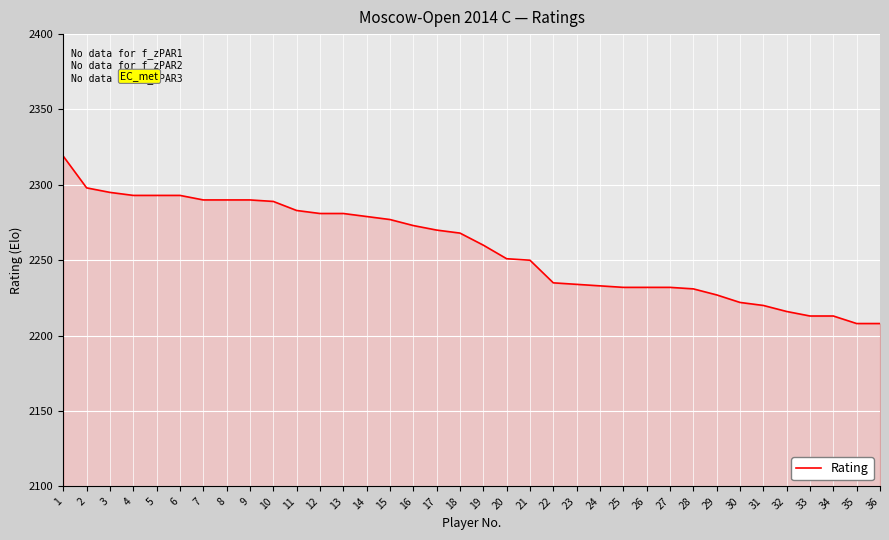

What is the change in value from 16 to 25?

-41